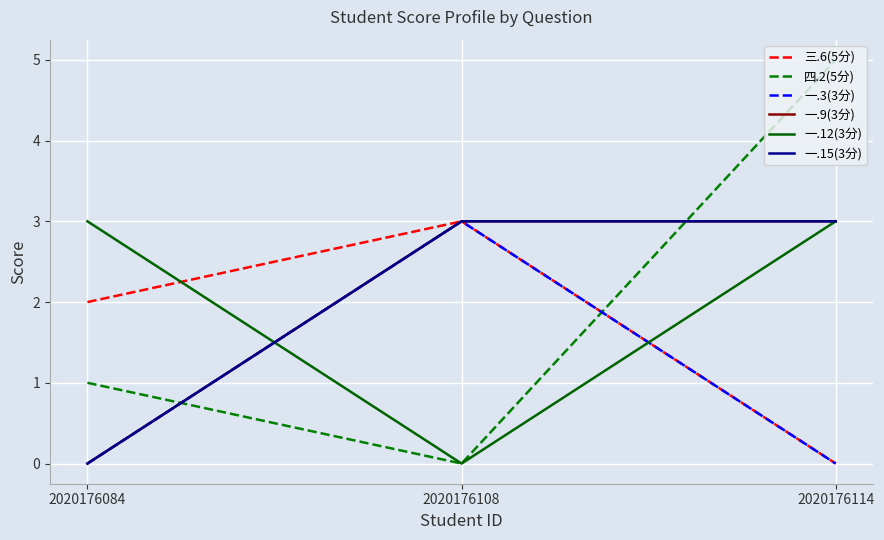

Reading left to right, transcribe all the data shown in this chart.

三.6(5分): 2	3	0
四.2(5分): 1	0	5
一.3(3分): 0	3	0
一.9(3分): 0	3	3
一.12(3分): 3	0	3
一.15(3分): 0	3	3